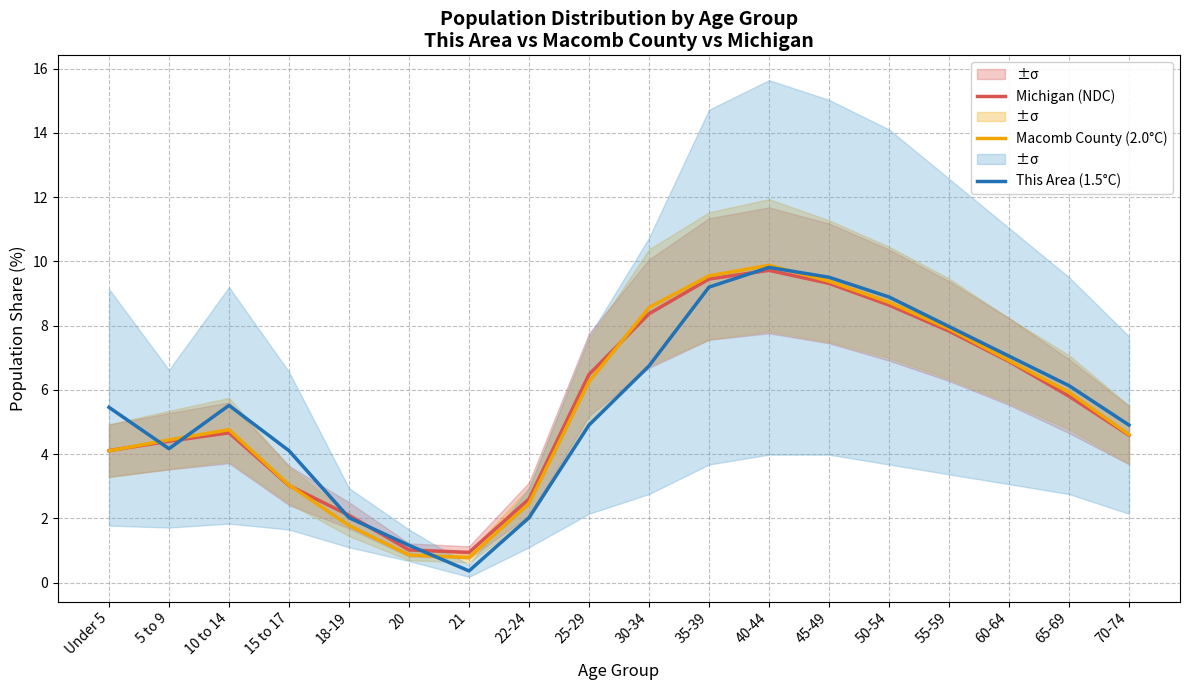

Where do This Area (1.5°C) and Michigan (NDC) first cross each other?

Under 5 and 5 to 9